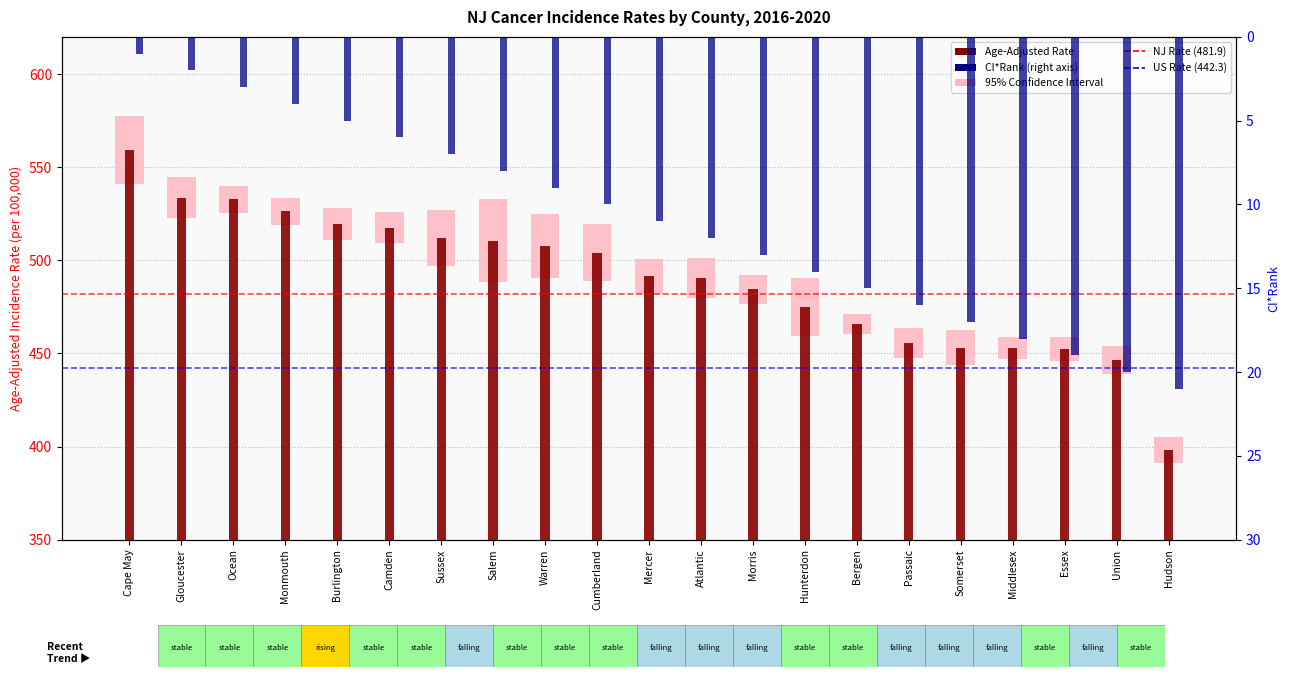

Reading left to right, transcribe all the data shown in this chart.

Age-Adjusted Rate: Cape May=559.0	Gloucester=533.7	Ocean=532.8	Monmouth=526.4	Burlington=519.4	Camden=517.6	Sussex=512.0	Salem=510.2	Warren=507.5	Cumberland=504.0	Mercer=491.4	Atlantic=490.4	Morris=484.4	Hunterdon=474.7	Bergen=465.8	Passaic=455.7	Somerset=453.0	Middlesex=452.9	Essex=452.5	Union=446.4	Hudson=398.2
CI*Rank: Cape May=1.0	Gloucester=2.0	Ocean=3.0	Monmouth=4.0	Burlington=5.0	Camden=6.0	Sussex=7.0	Salem=8.0	Warren=9.0	Cumberland=10.0	Mercer=11.0	Atlantic=12.0	Morris=13.0	Hunterdon=14.0	Bergen=15.0	Passaic=16.0	Somerset=17.0	Middlesex=18.0	Essex=19.0	Union=20.0	Hudson=21.0